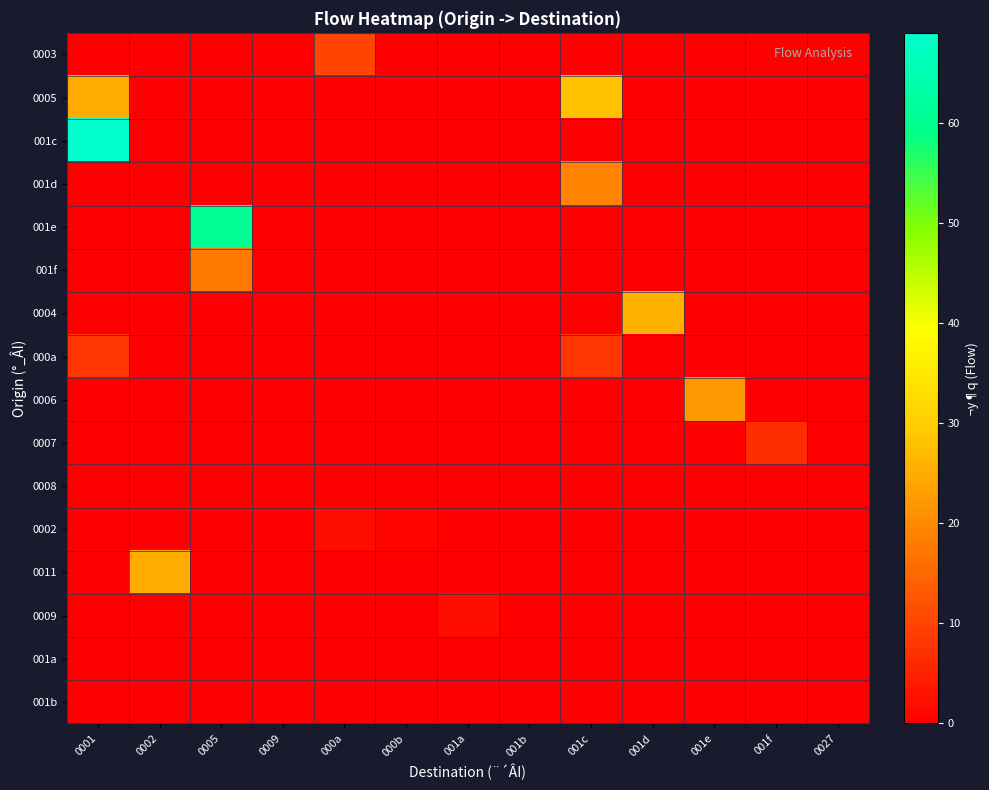

What is the difference between the highest and lowest values at 000a?

10